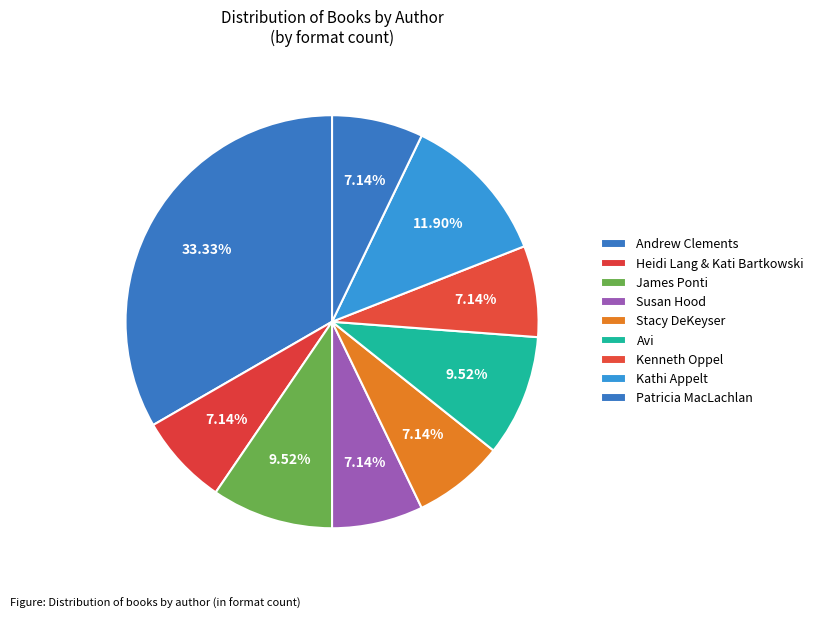

Which category has the biggest portion of the pie?

Andrew Clements